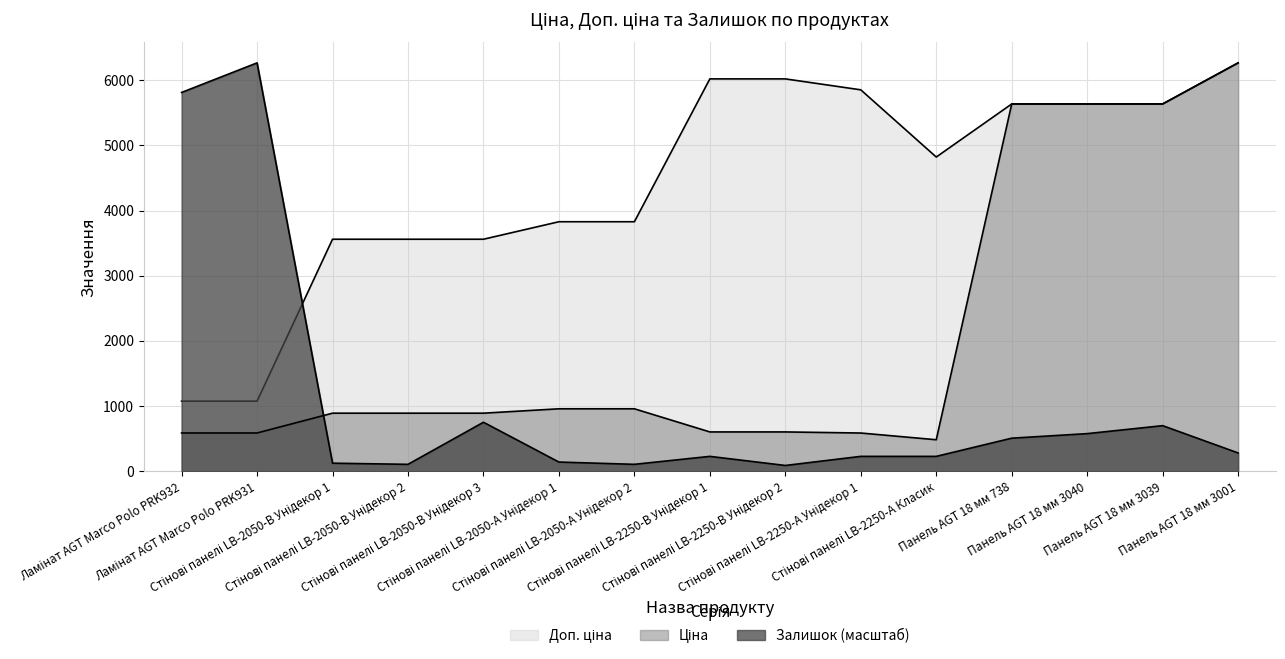

List the series in order of their peak value, lowest first.

Ціна, Доп. ціна, Залишок